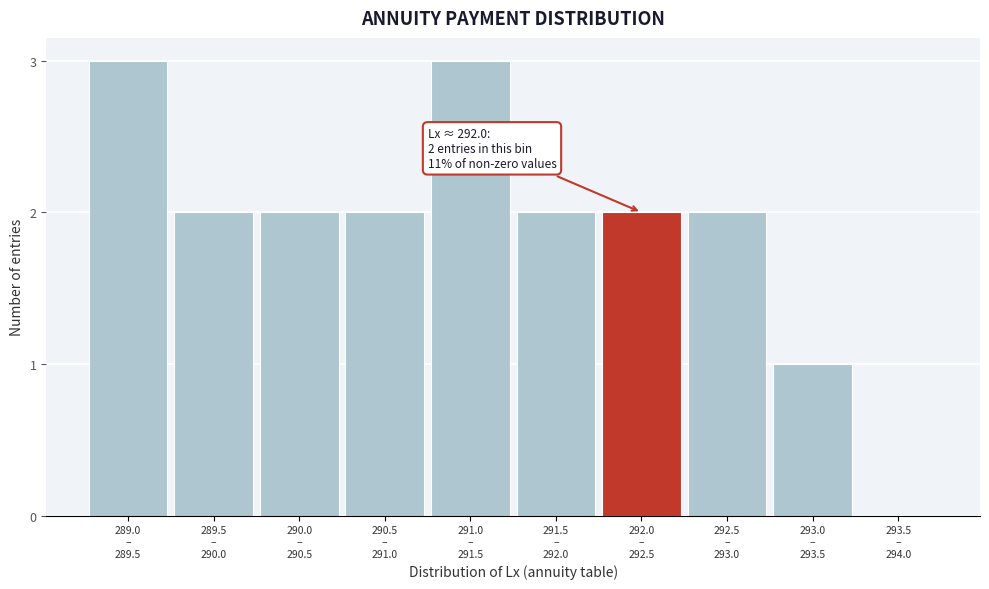

What is the greatest value displayed?

3